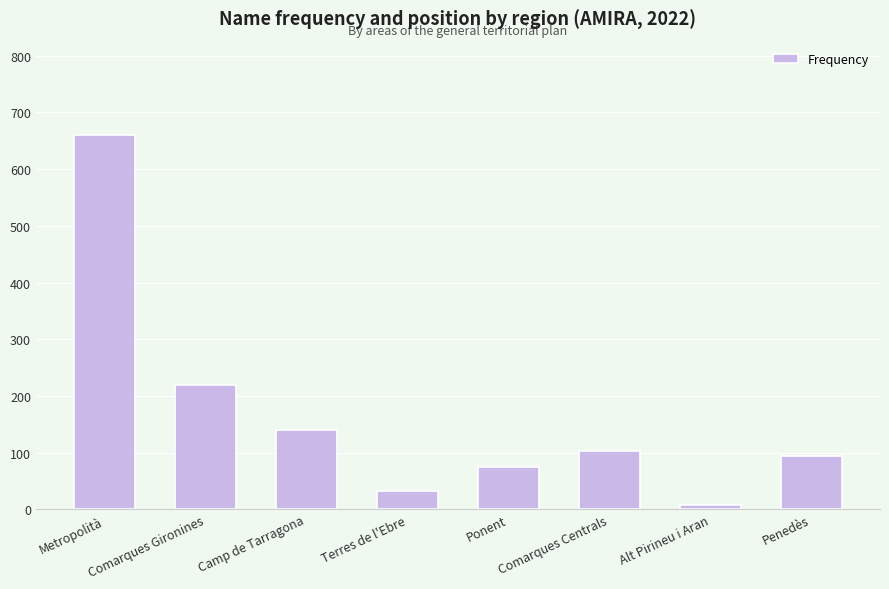

Does the chart contain stacked bars?

No